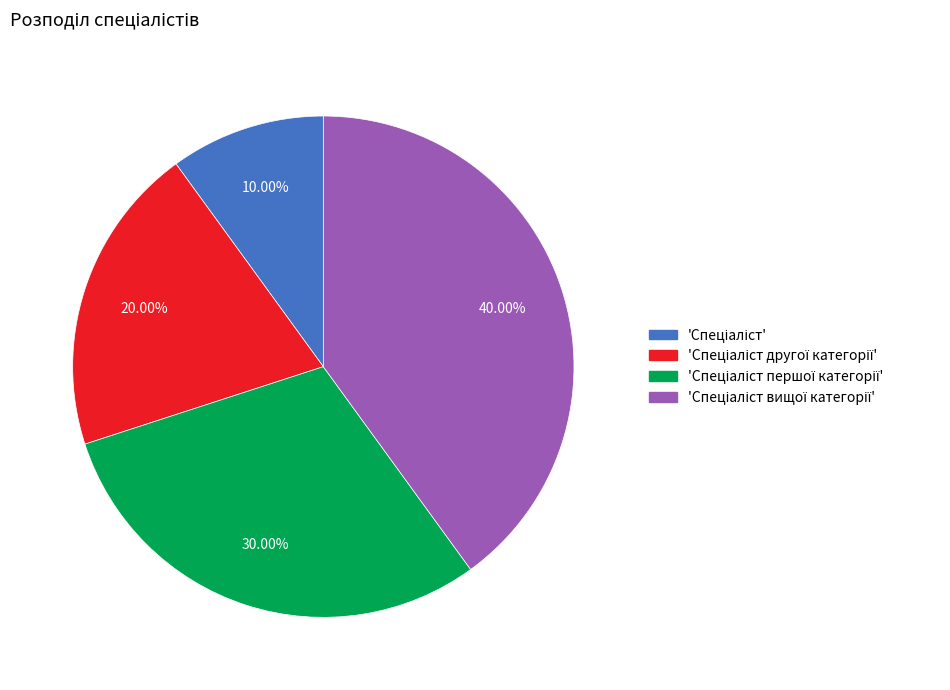

Is there a majority slice in this chart?

No